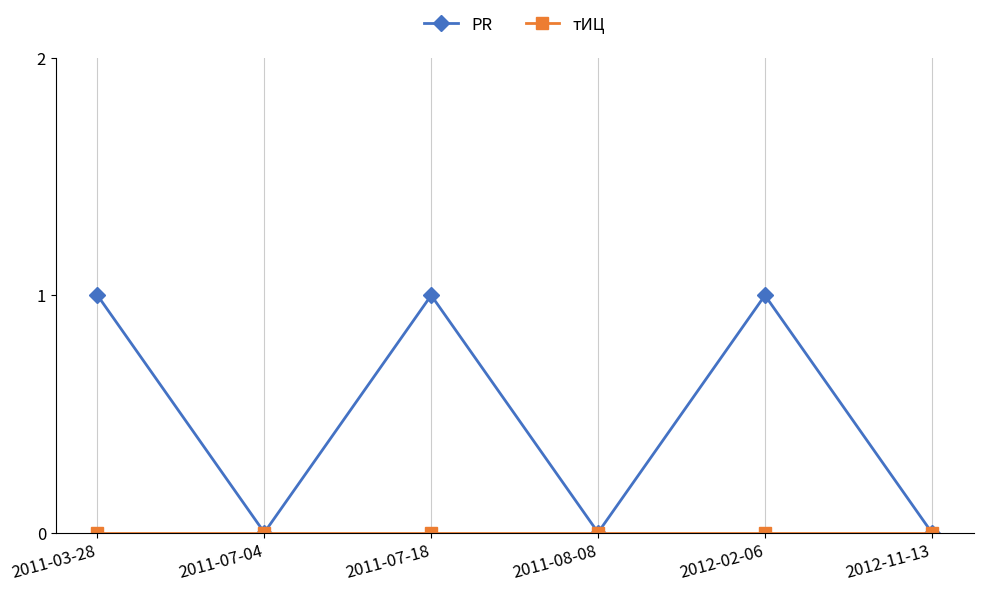

In PR, how many points are lower than both neighbors (excluding endpoints)?

2